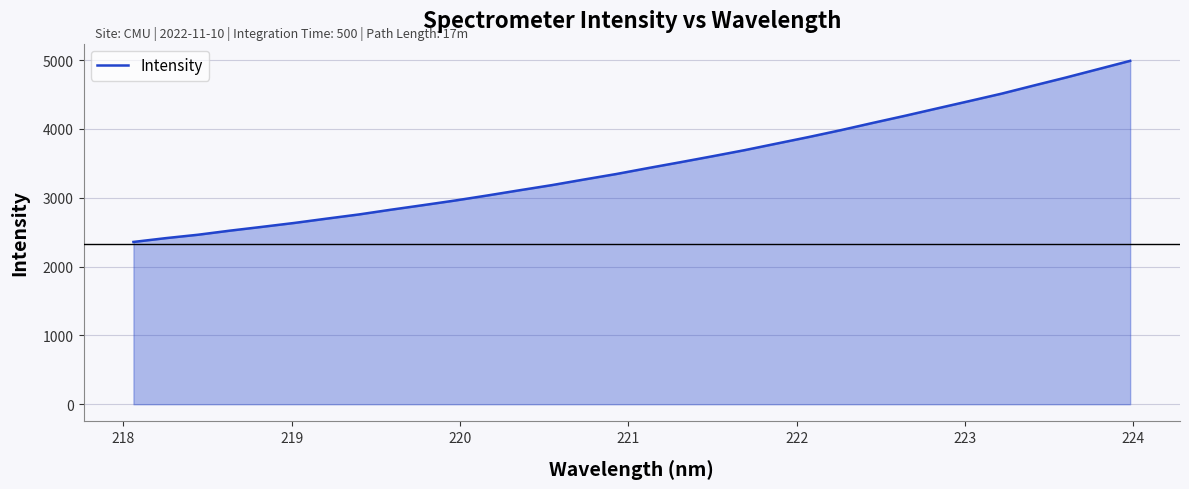

How many values are below 3431?

16